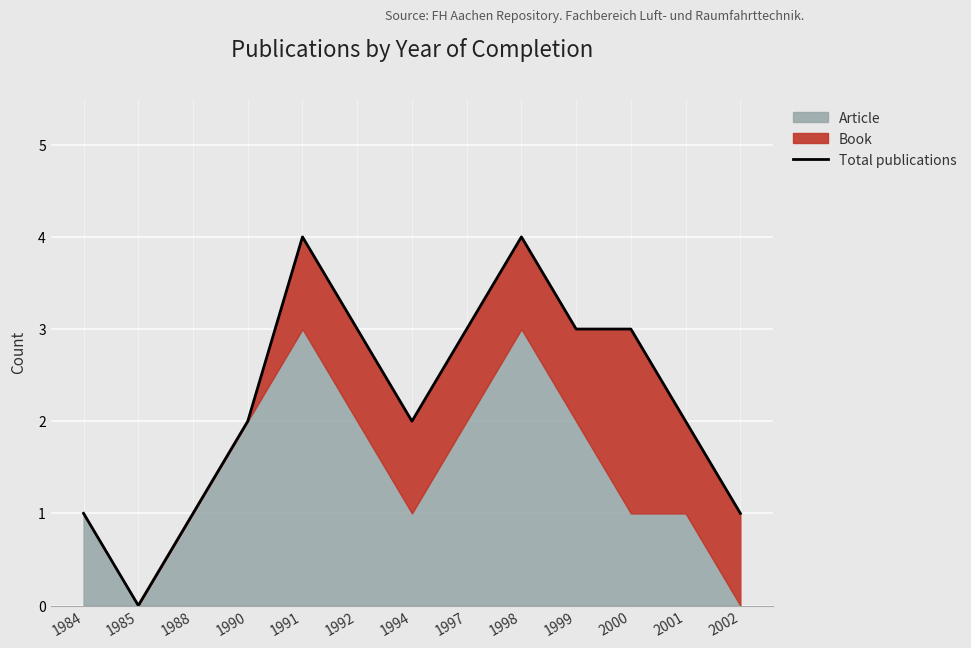

Read the value at 1988.

1